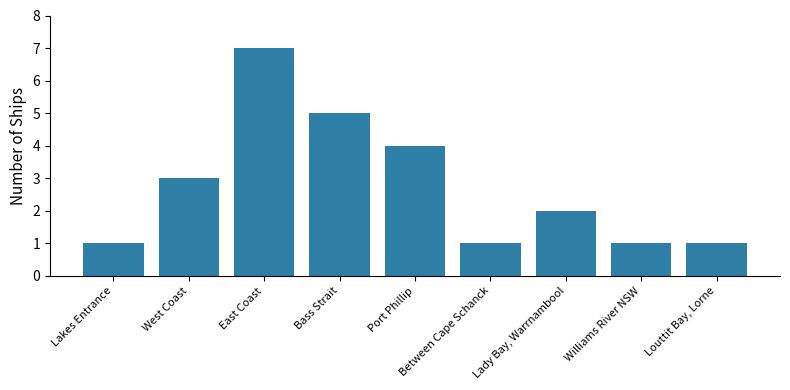

What is the difference between the maximum and minimum values?

6